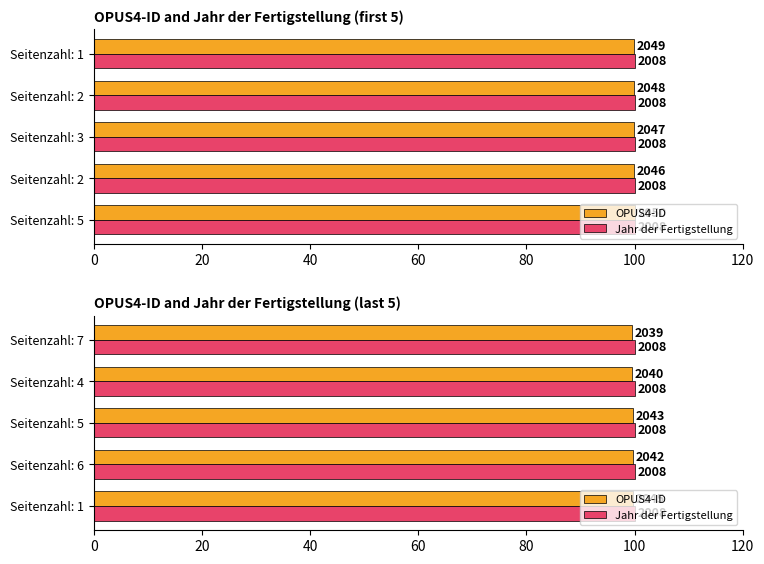

How many groups of bars are there?

5